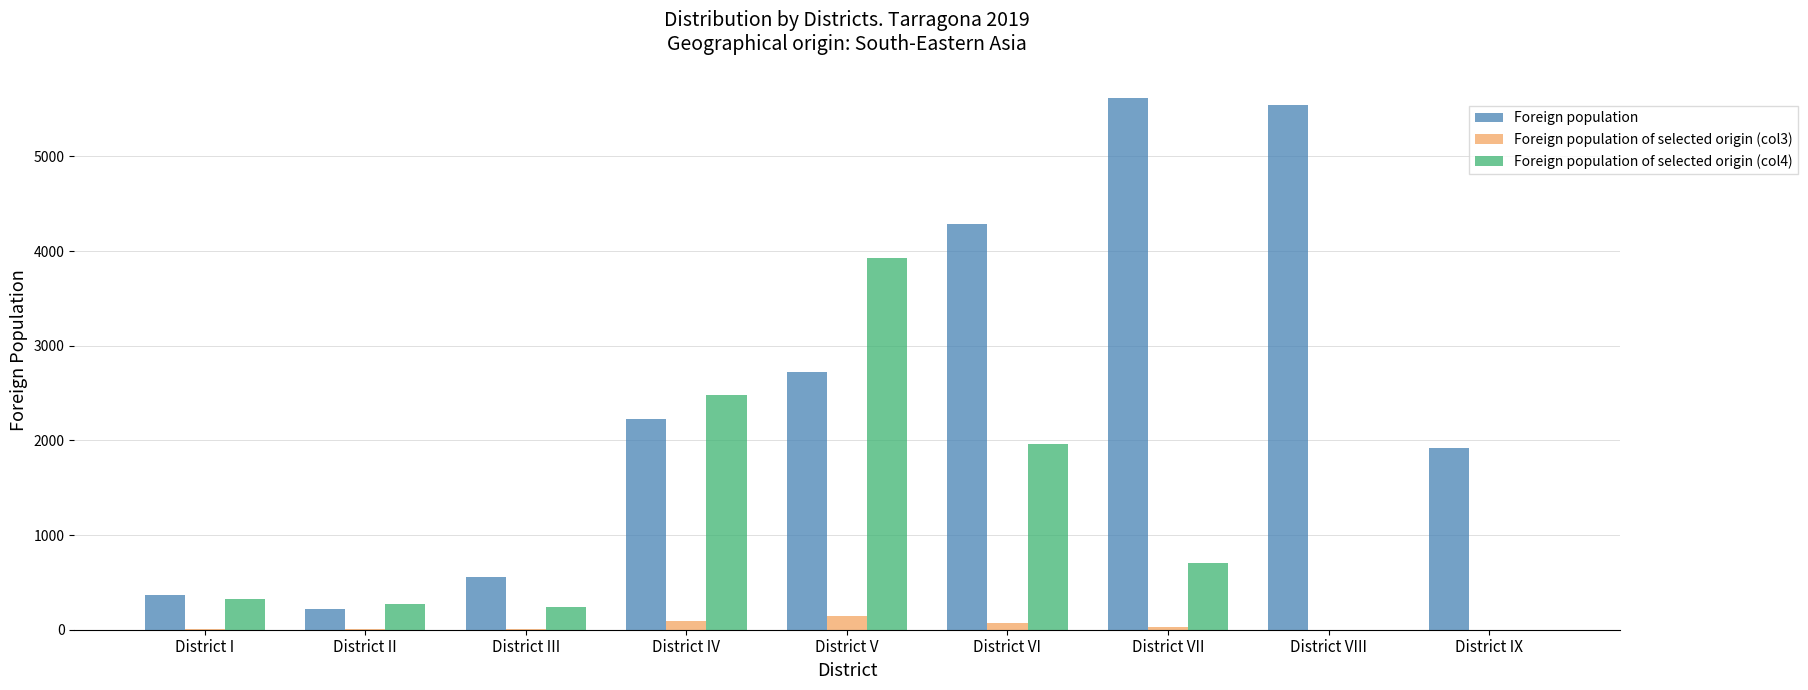

At which label is Foreign population closest to 2917?

District V